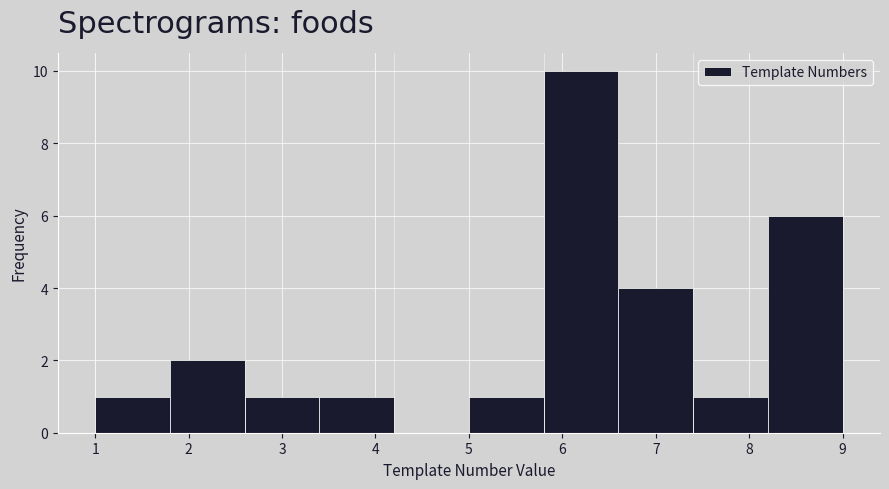

Reading left to right, list every bar in this chart as the range it spans on the x-axis followed by its height. The values are not printed on the chart, so give them approximately, as read against the axis.

1.0 to 1.8: 1
1.8 to 2.6: 2
2.6 to 3.4: 1
3.4 to 4.2: 1
4.2 to 5.0: 0
5.0 to 5.8: 1
5.8 to 6.6: 10
6.6 to 7.4: 4
7.4 to 8.2: 1
8.2 to 9.0: 6